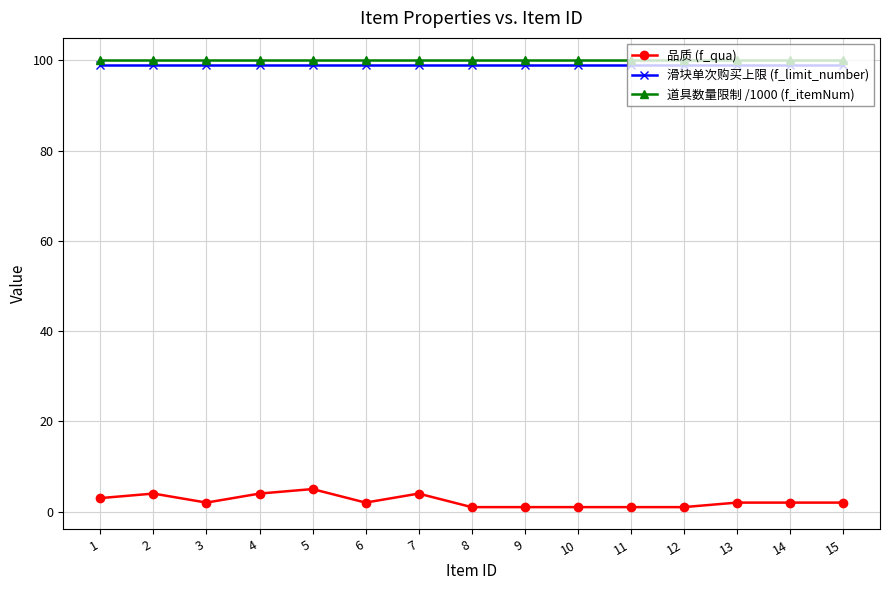

Is it true that 滑块单次购买上限 (f_limit_number) equals 131.4 at 10?

False